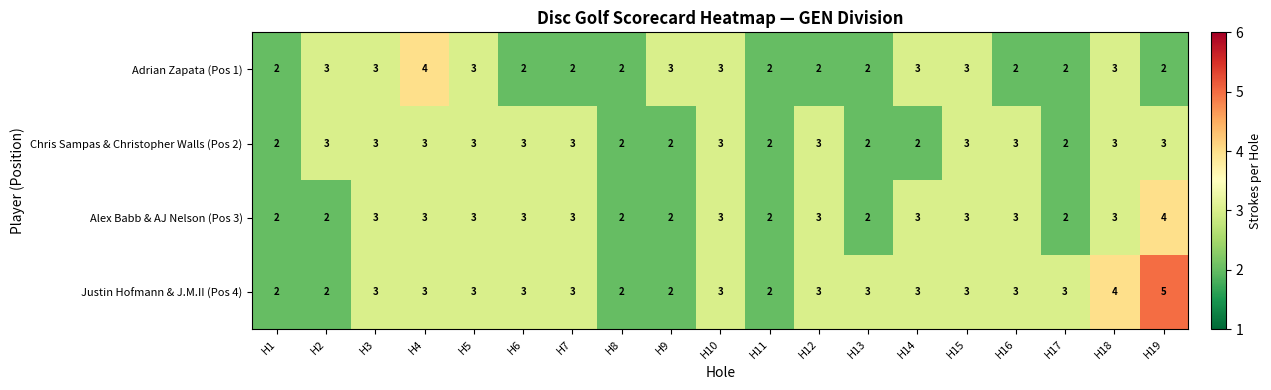

What is the sum of all Justin Hofmann & J.M.II (Pos 4) values?

55